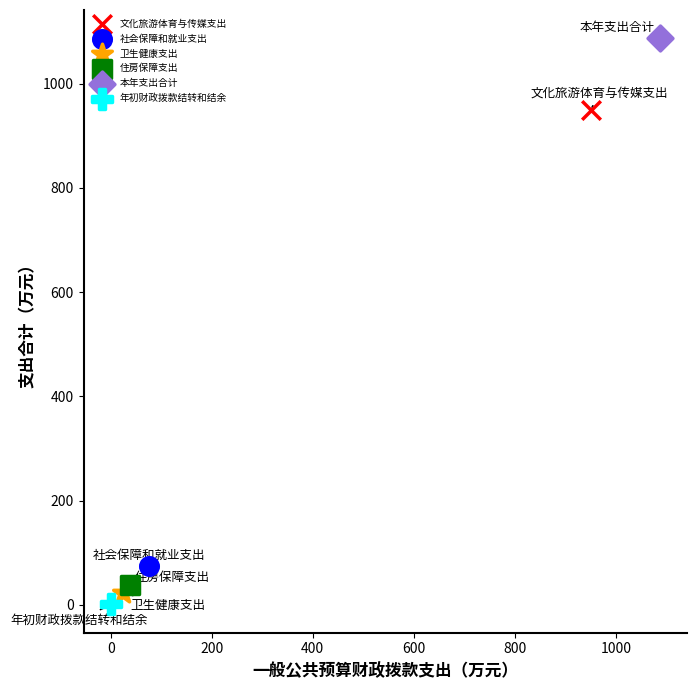

Which series contains the highest Y value?

本年支出合计